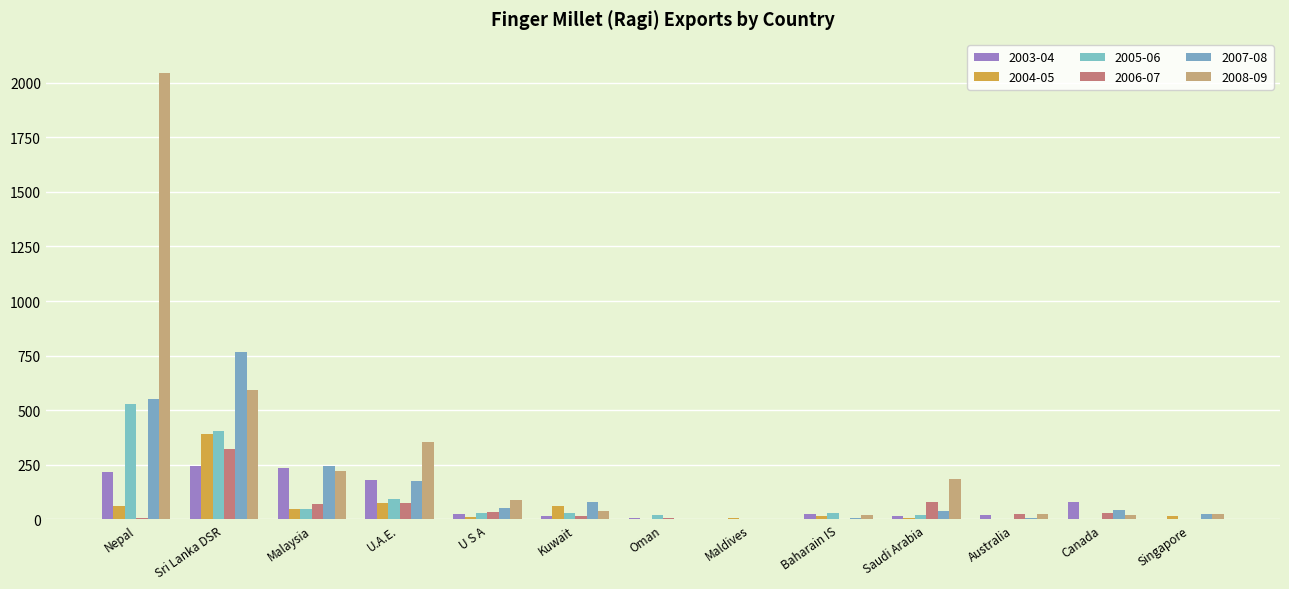

What is the total value across all series at Australia?

79.7